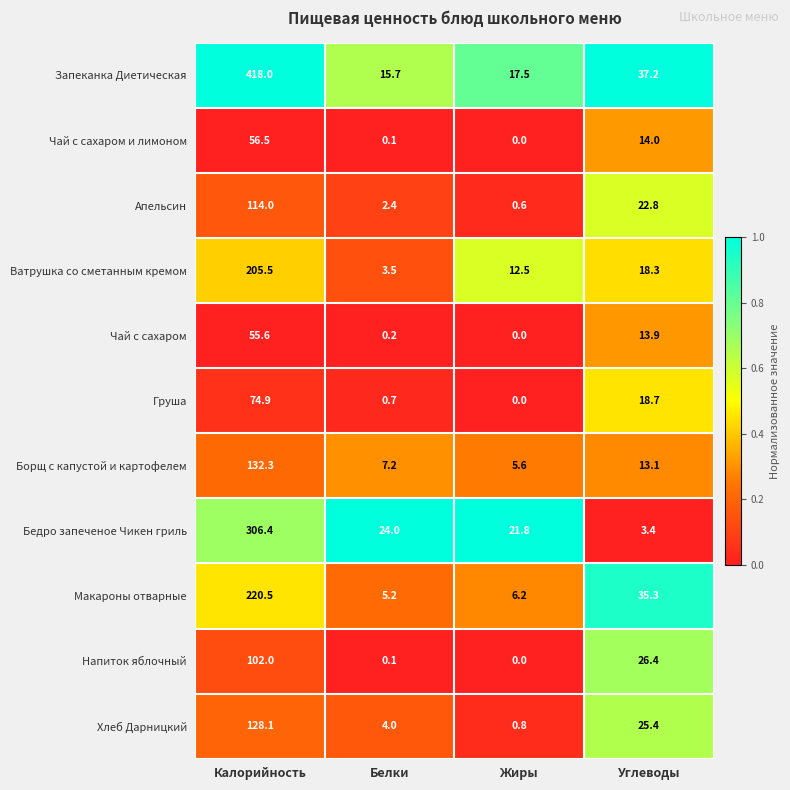

What is the difference between the second highest and second lowest values in the Макароны отварные series?

29.1